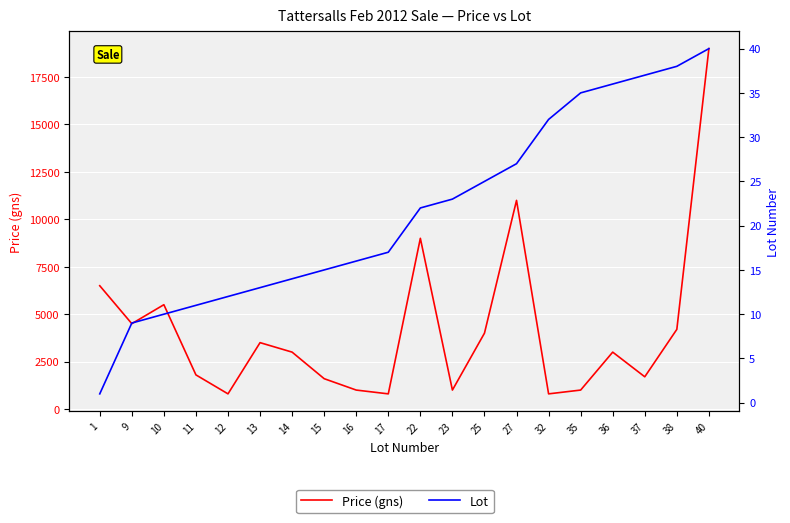

Is this an area chart (filled region under the line)?

No